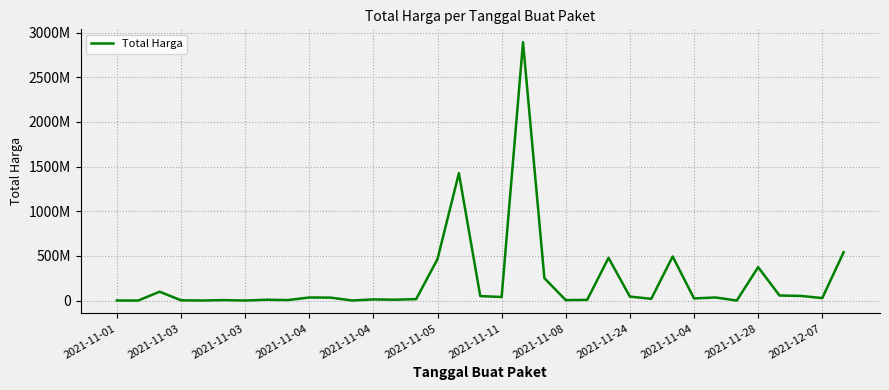

At which category does the chart reach its peak across all series?

19